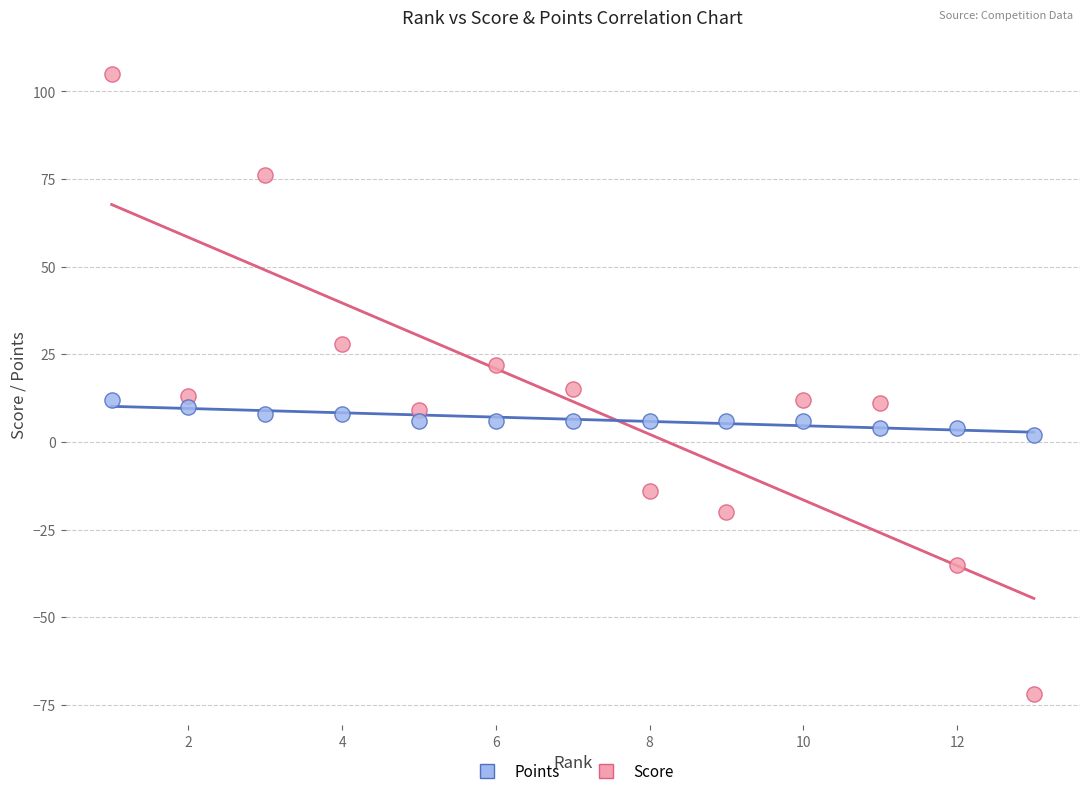

Which series reaches the minimum Y coordinate?

Score